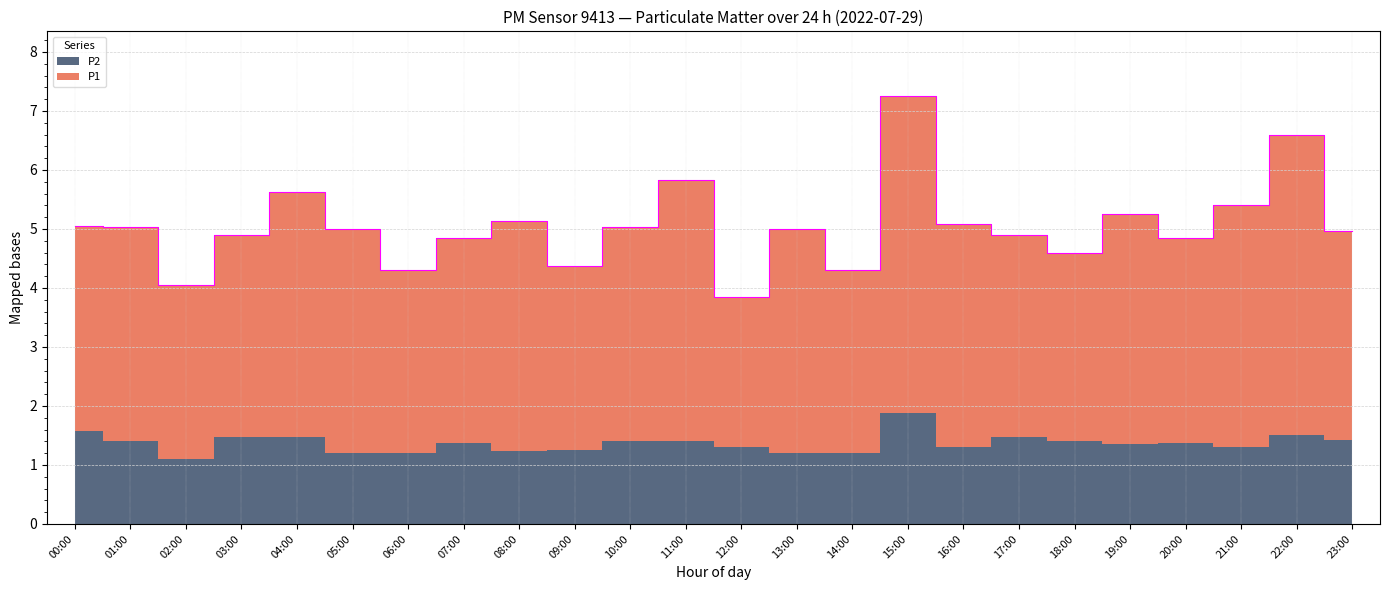

List the labels in order of value, smallest first.

12:00, 02:00, 06:00, 14:00, 09:00, 18:00, 07:00, 20:00, 03:00, 17:00, 23:00, 05:00, 13:00, 01:00, 10:00, 00:00, 16:00, 08:00, 19:00, 21:00, 04:00, 11:00, 22:00, 15:00